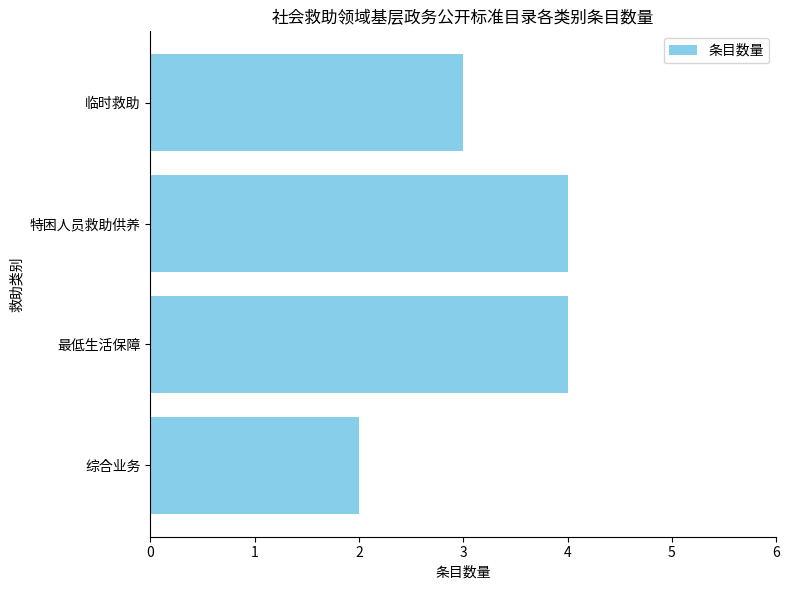

Which category has the lowest value across all series?

综合业务